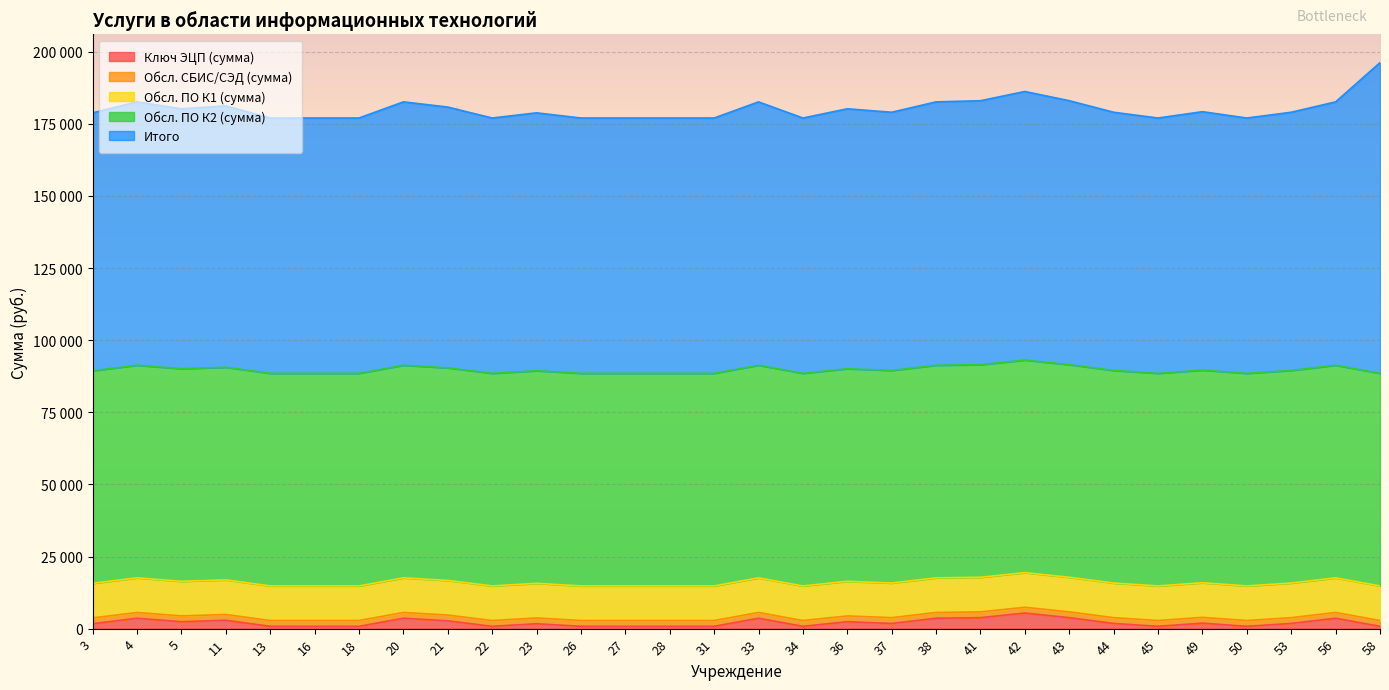

Reading right to left, extract all data points from this chart.

Ключ ЭЦП (сумма): 58=800	56=3600	53=1800	50=800	49=1900	45=800	44=1800	43=3800	42=5400	41=3800	38=3600	37=1800	36=2400	34=800	33=3600	31=800	28=800	27=800	26=800	23=1700	22=800	21=2700	20=3600	18=800	16=800	13=800	11=2900	5=2400	4=3600	3=1700
Обсл. СБИС/СЭД (сумма): 58=2000	56=2000	53=2000	50=2000	49=2000	45=2000	44=2000	43=2000	42=2000	41=2000	38=2000	37=2000	36=2000	34=2000	33=2000	31=2000	28=2000	27=2000	26=2000	23=2000	22=2000	21=2000	20=2000	18=2000	16=2000	13=2000	11=2000	5=2000	4=2000	3=2000
Обсл. ПО К1 (сумма): 58=12000	56=12000	53=12000	50=12000	49=12000	45=12000	44=12000	43=12000	42=12000	41=12000	38=12000	37=12000	36=12000	34=12000	33=12000	31=12000	28=12000	27=12000	26=12000	23=12000	22=12000	21=12000	20=12000	18=12000	16=12000	13=12000	11=12000	5=12000	4=12000	3=12000
Обсл. ПО К2 (сумма): 58=73700	56=73700	53=73700	50=73700	49=73700	45=73700	44=73700	43=73700	42=73700	41=73700	38=73700	37=73700	36=73700	34=73700	33=73700	31=73700	28=73700	27=73700	26=73700	23=73700	22=73700	21=73700	20=73700	18=73700	16=73700	13=73700	11=73700	5=73700	4=73700	3=73700
Итого: 58=107700	56=91300	53=89500	50=88500	49=89600	45=88500	44=89500	43=91500	42=93100	41=91500	38=91300	37=89500	36=90100	34=88500	33=91300	31=88500	28=88500	27=88500	26=88500	23=89400	22=88500	21=90400	20=91300	18=88500	16=88500	13=88500	11=90600	5=90100	4=91300	3=89400